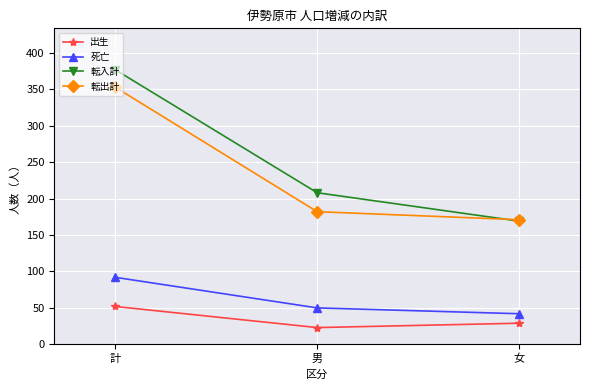

List the labels in order of 死亡 value, largest first.

計, 男, 女